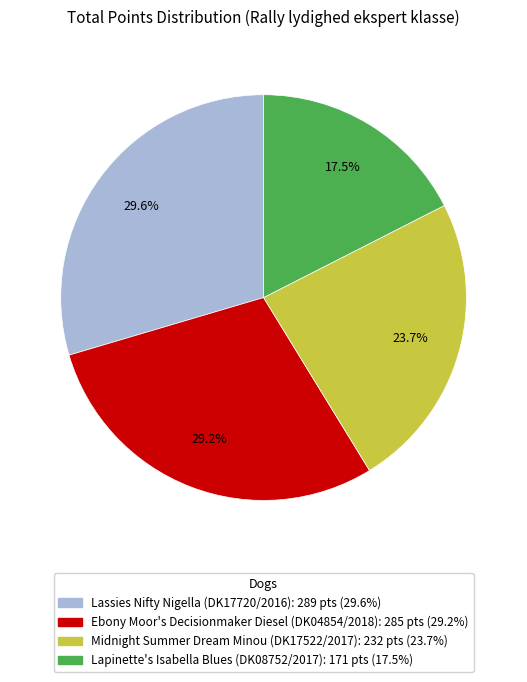

What percentage do Lapinette's Isabella Blues (DK08752/2017) and Lassies Nifty Nigella (DK17720/2016) together represent?

47.1%